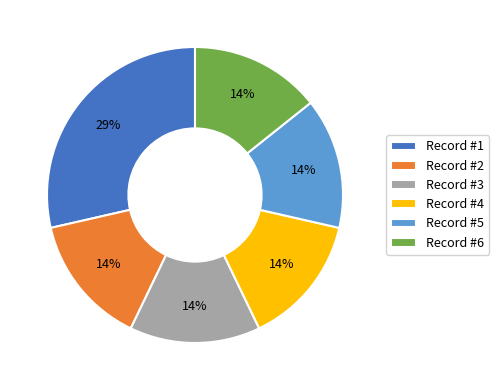

To the nearest percent, what is the average slice percentage?

17%